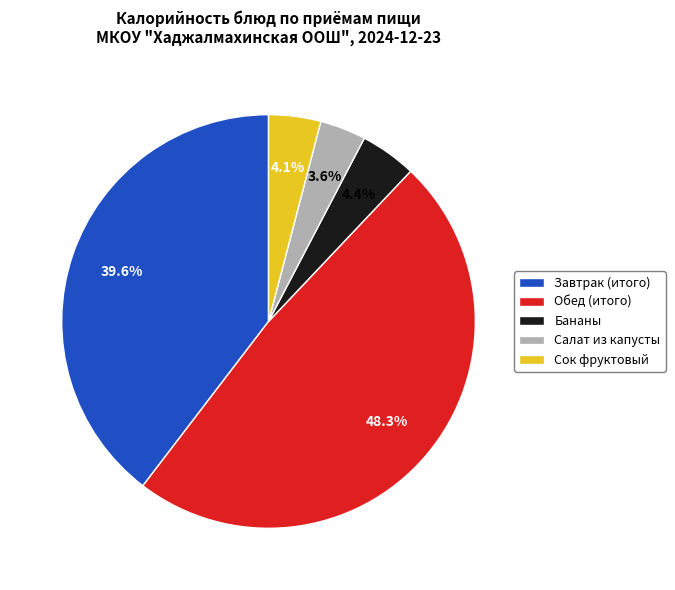

True or false: Завтрак (итого) accounts for 46% of the total.

False